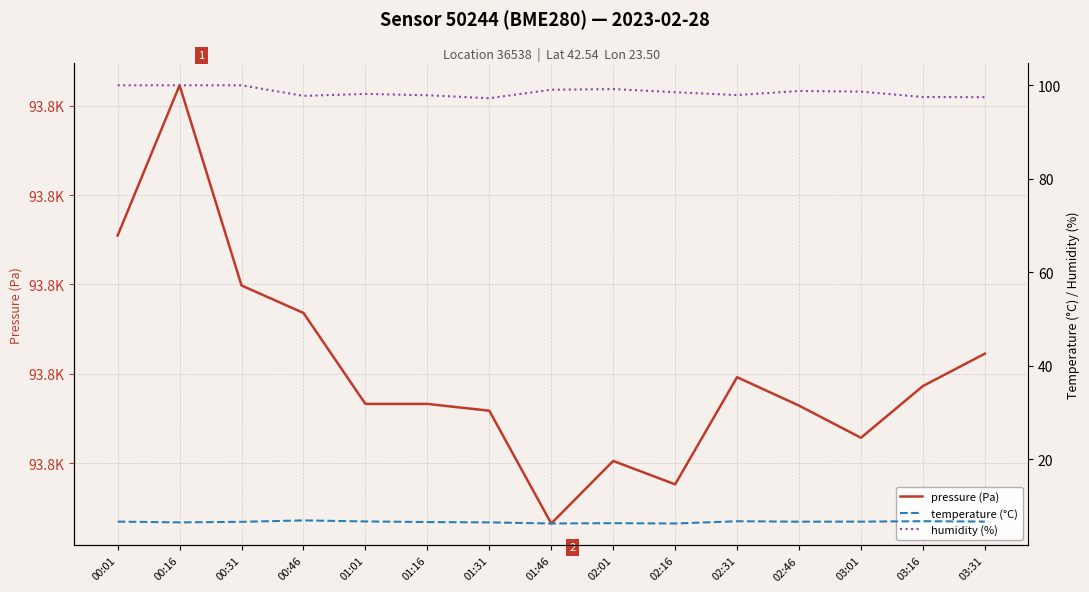

The humidity (%) series shows 100.0 at 00:01. True or false?

True